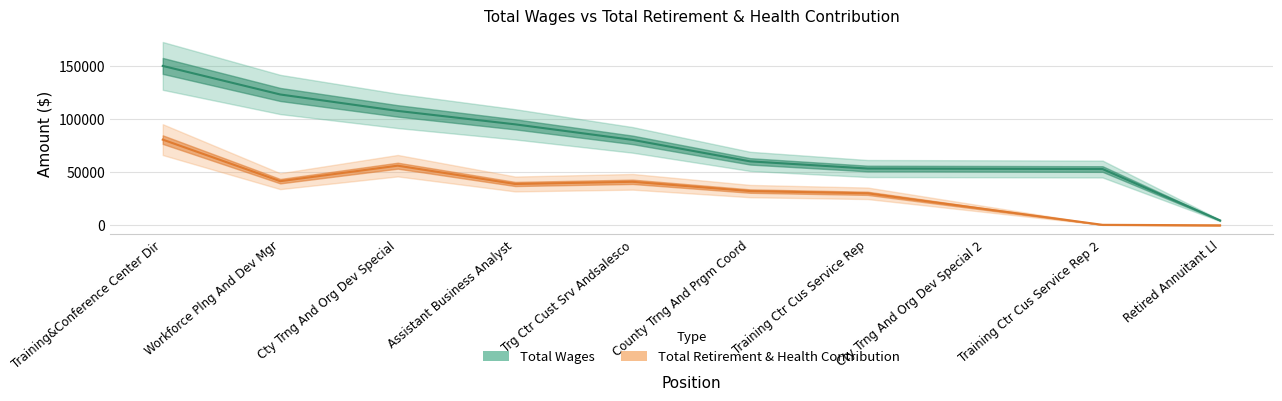

What is the highest value of the Total Retirement & Health Contribution series?

80602